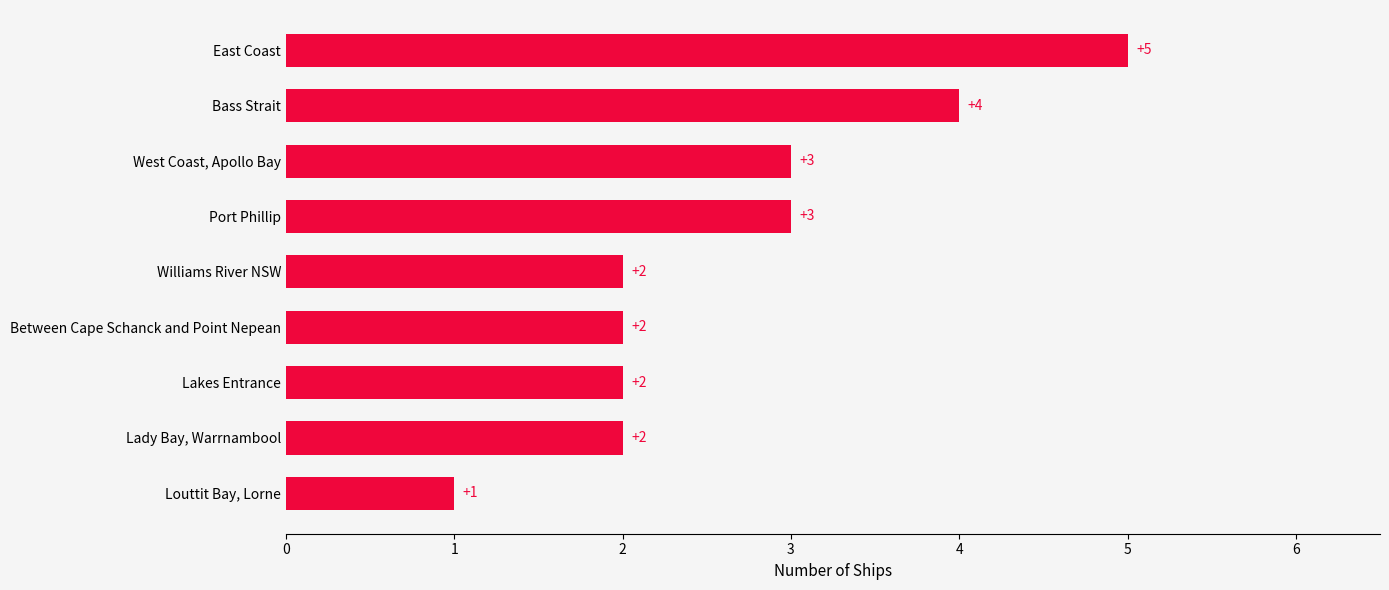

The chart shows a value of 2 at West Coast, Apollo Bay. True or false?

False